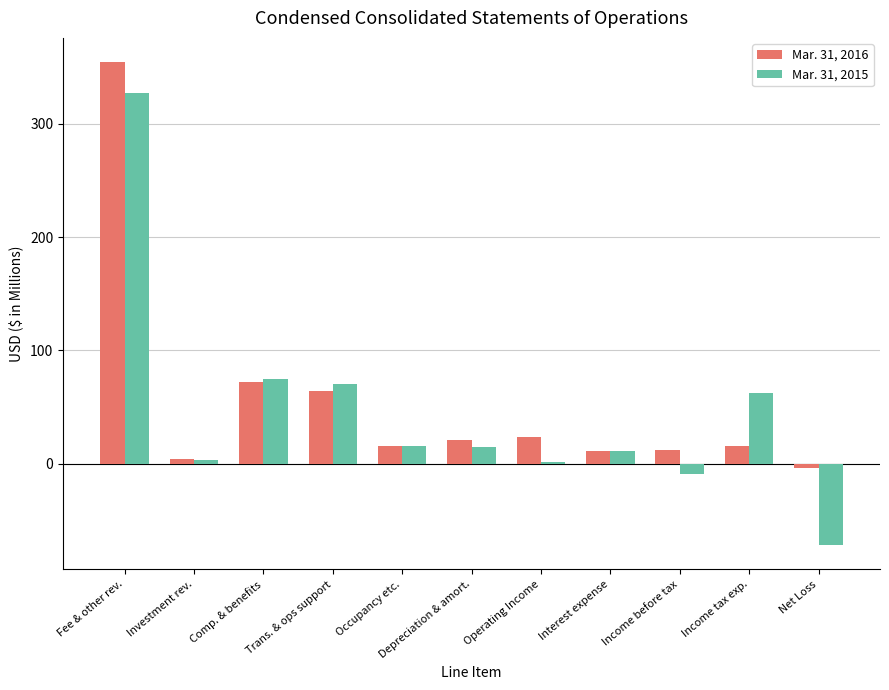

Which series has the largest range (max minus min)?

Mar. 31, 2015